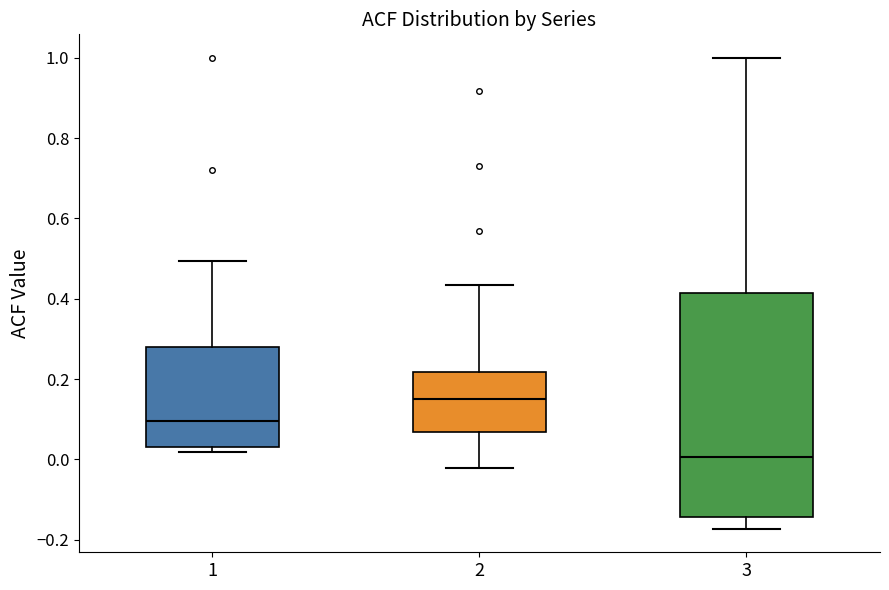

Where does the lower whisker of the box at x = 3 end on the y-axis? The values are not printed on the chart, so give them approximately, as read against the axis.

-0.18